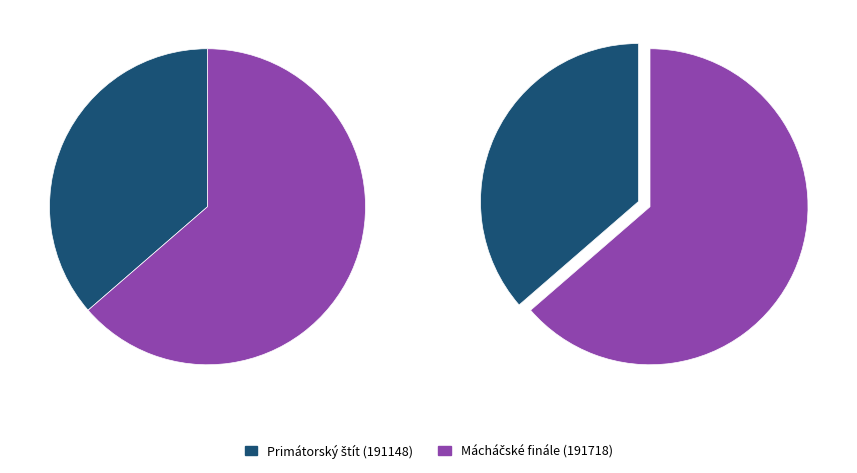

True or false: 191148 accounts for 22% of the total.

False